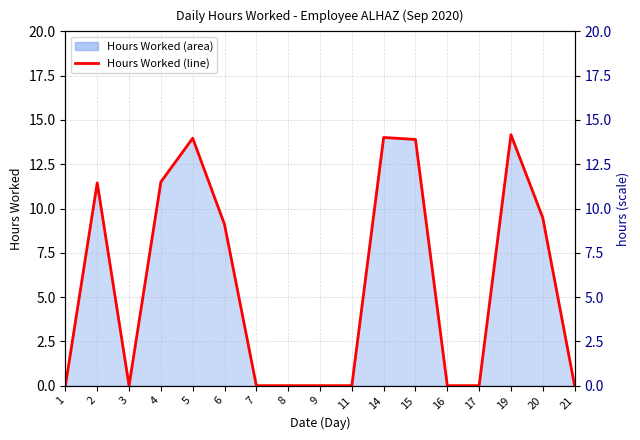

True or false: Hours Worked (line) has more than 1 points higher than both neighbors.

True